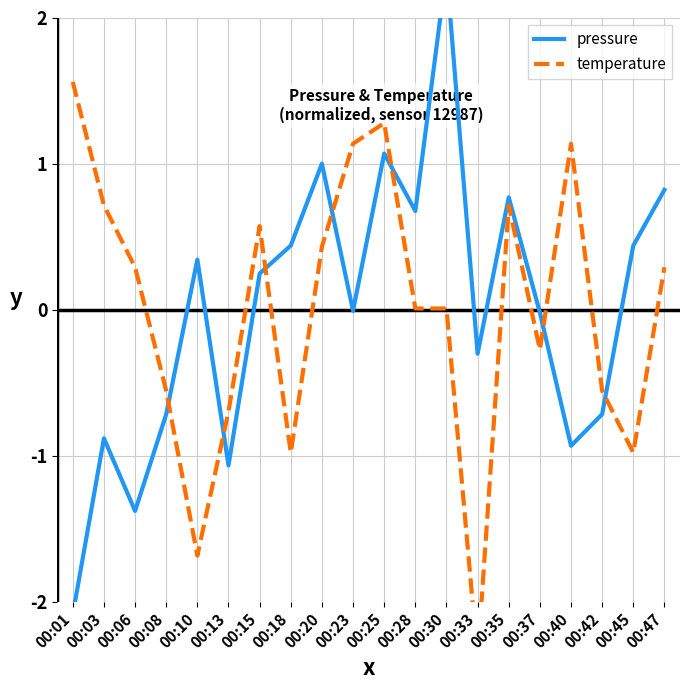

How many interior local valleys does the pressure series have?

6